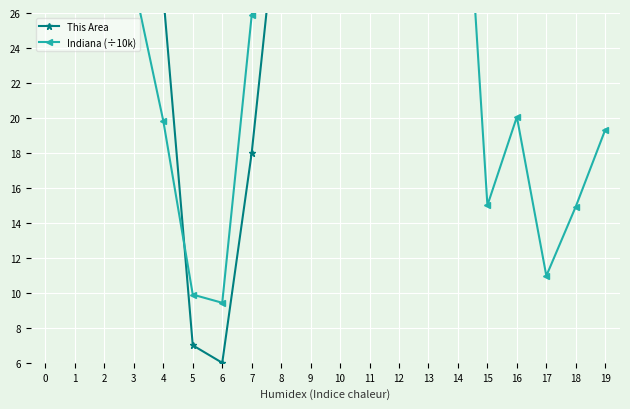

The value of This Area at 4 is 27.0. True or false?

True